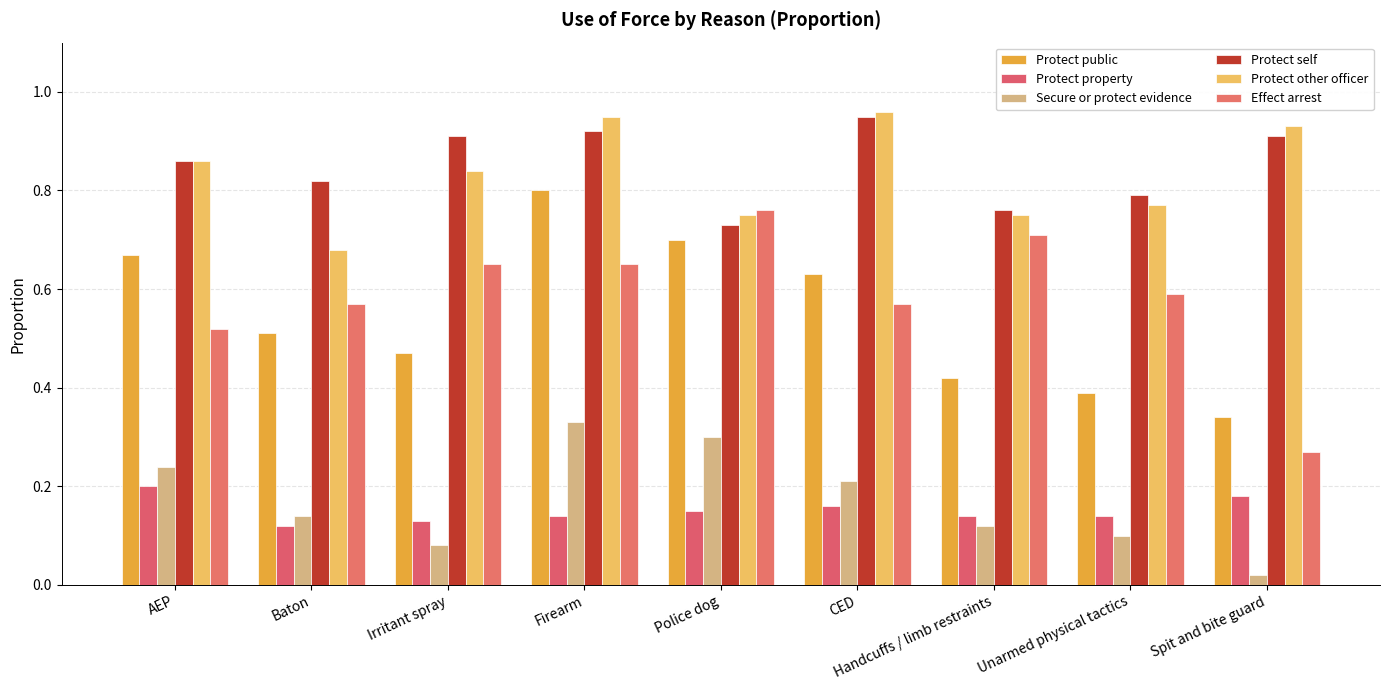

How many bars are there in total?

54